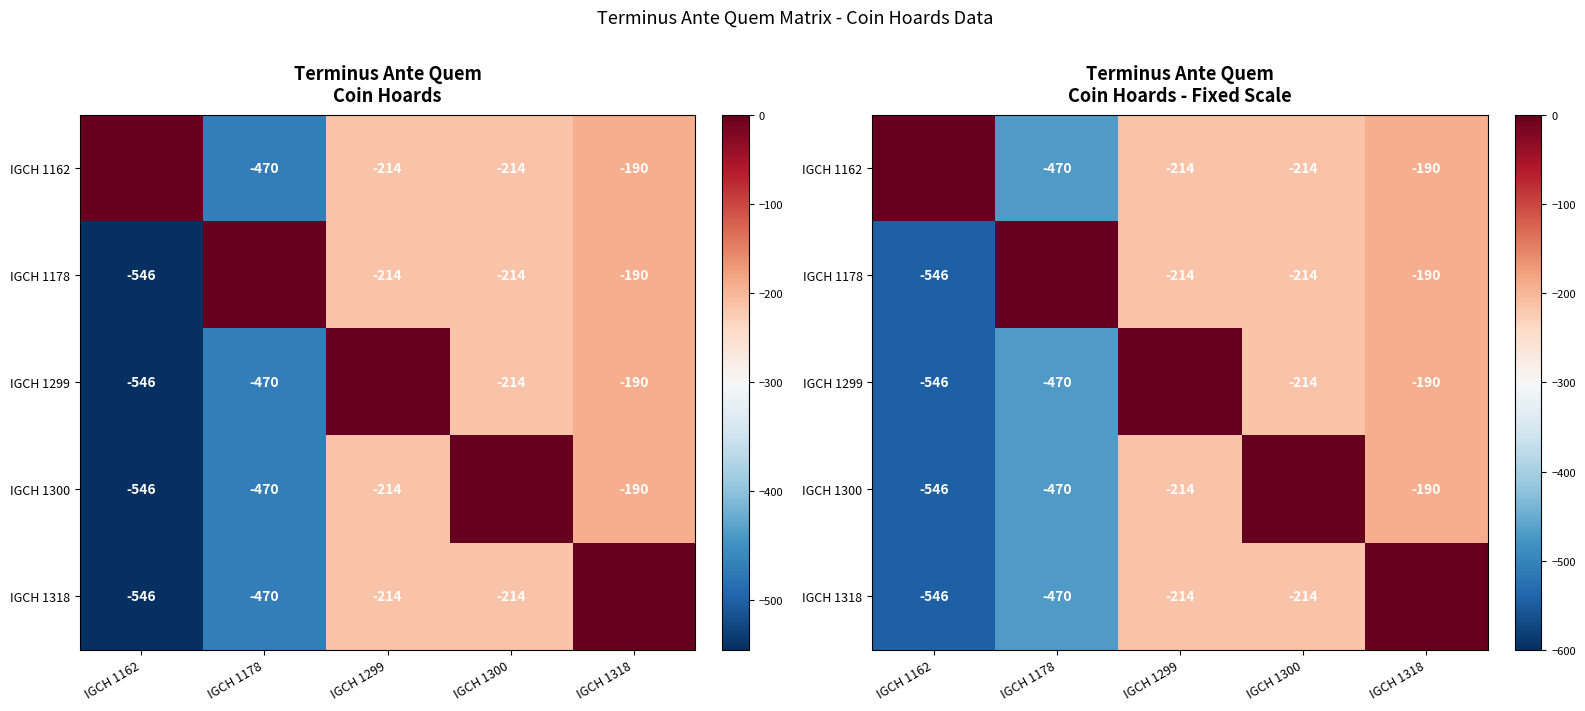

What is the sum of all IGCH 1299 values?

-1420